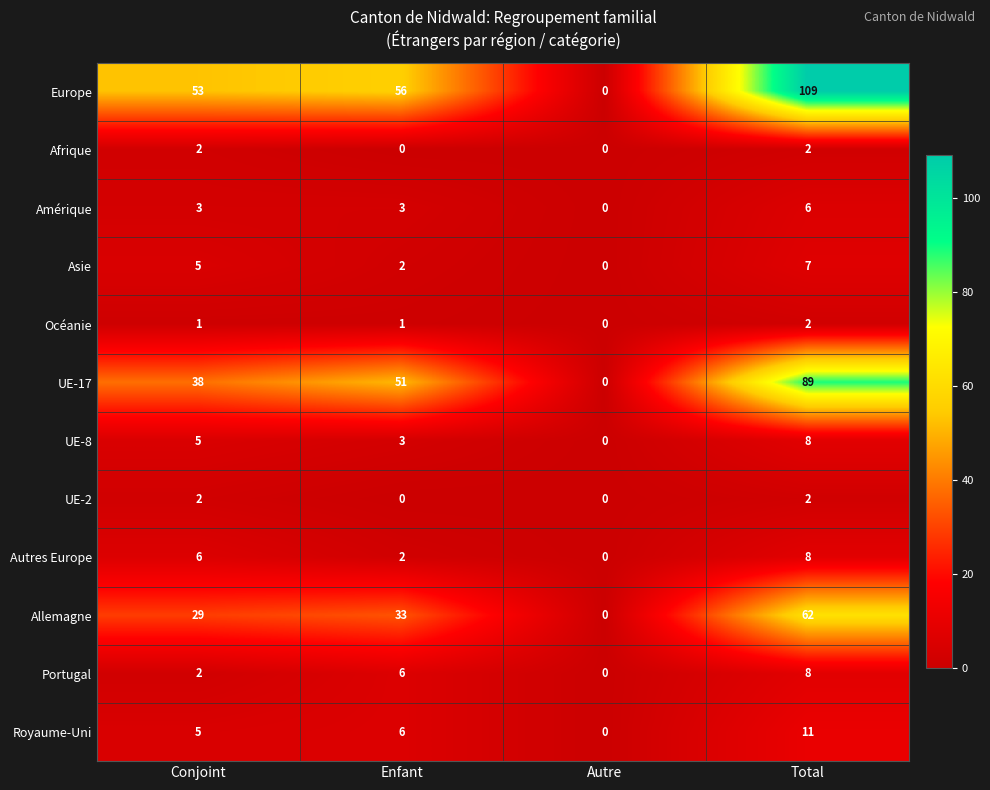

Count the number of categories in the chart.

4